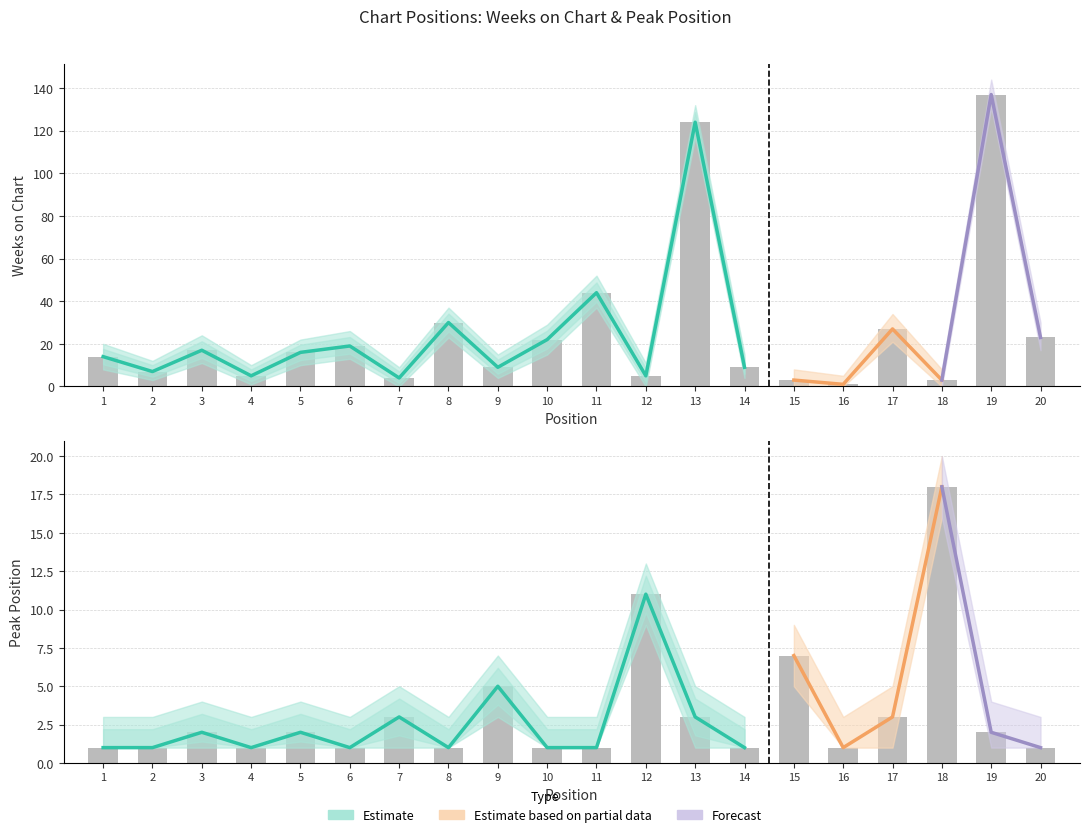

What is the total value across all series at 7?

7